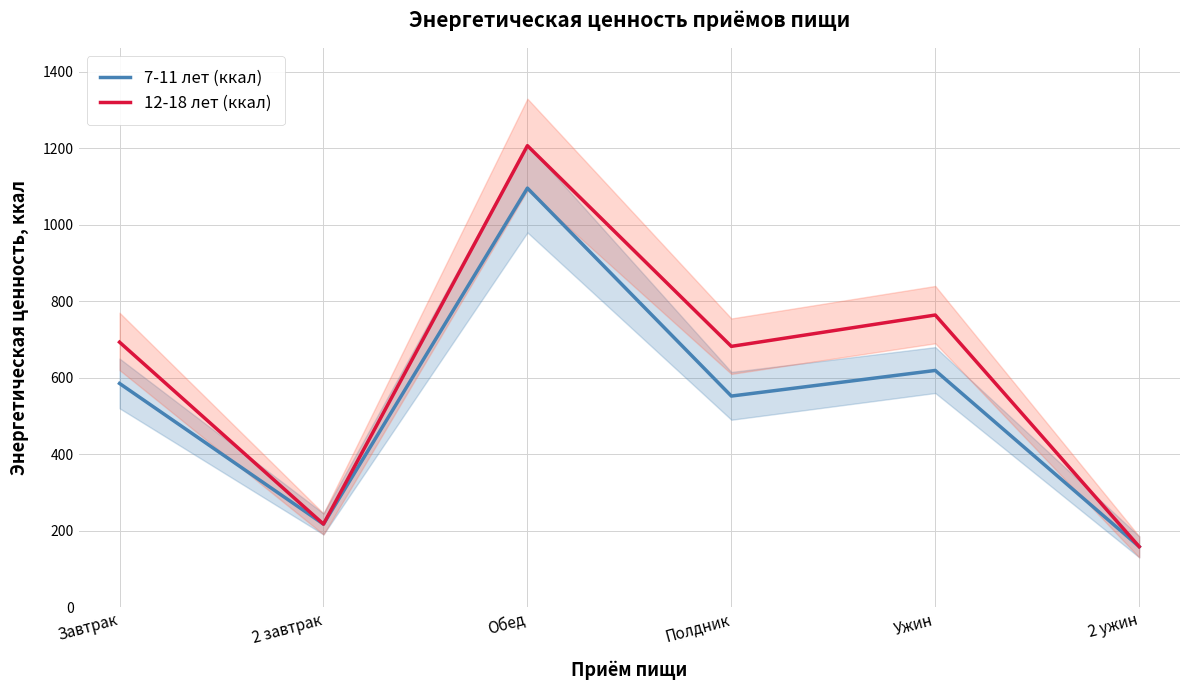

How many lines are shown in the chart?

2